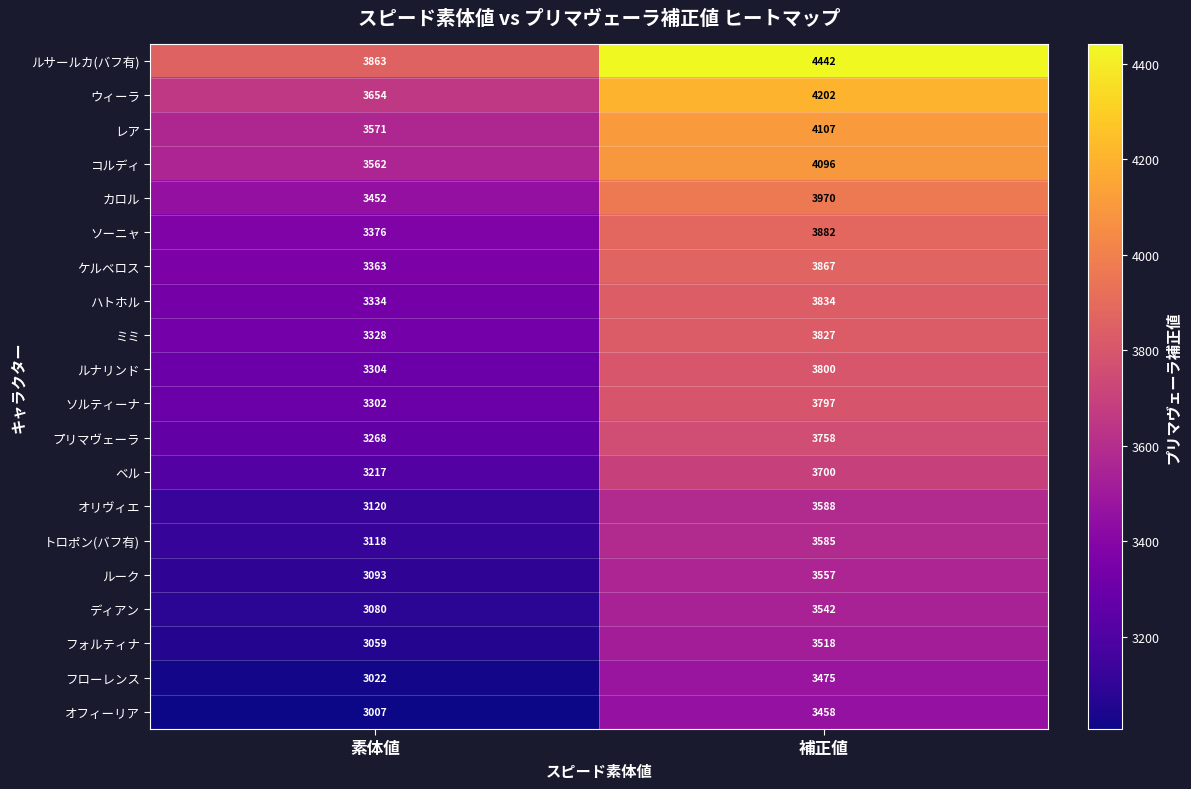

The ウィーラ series shows 5787 at 素体値. True or false?

False